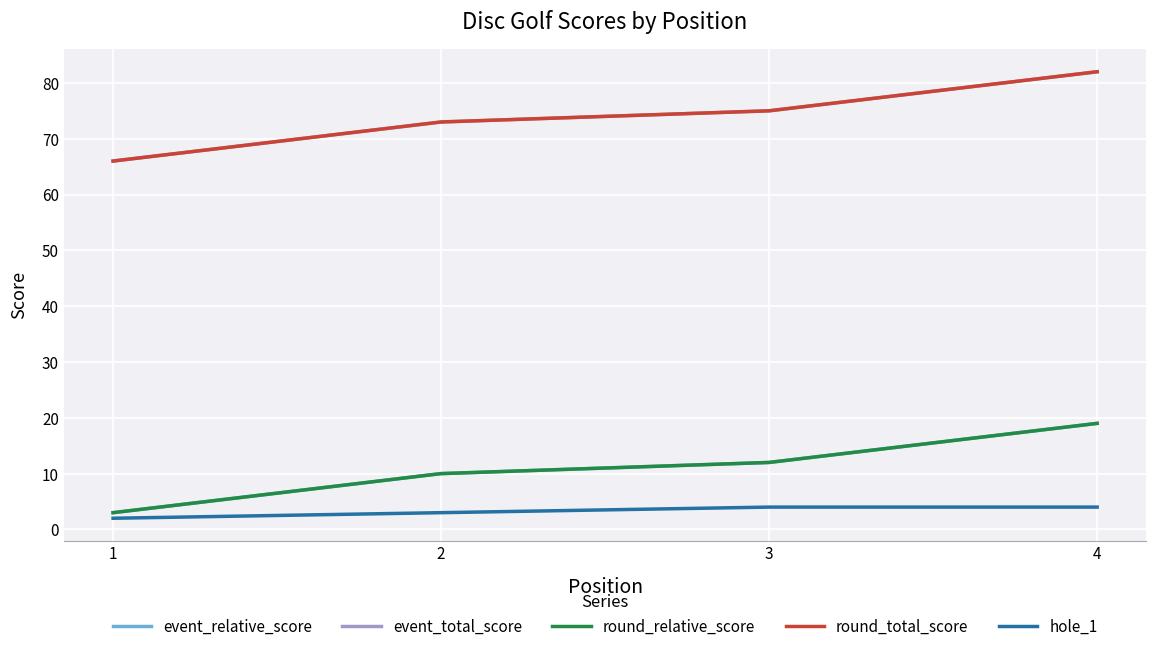

What is the minimum value shown in the chart?

2